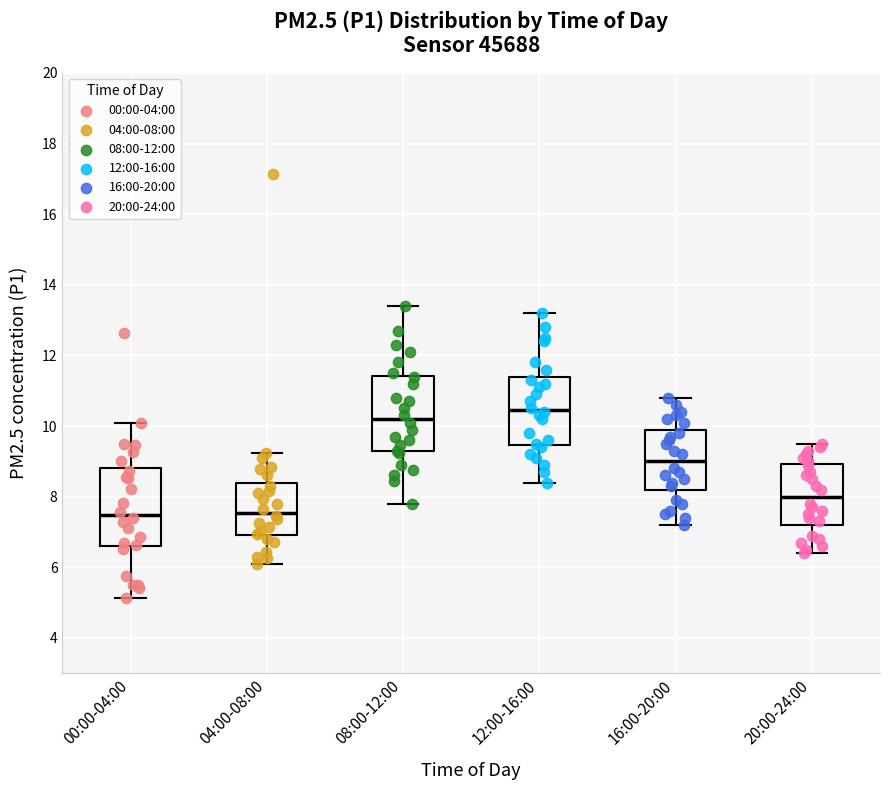

Which box's median line is the highest?

12:00-16:00